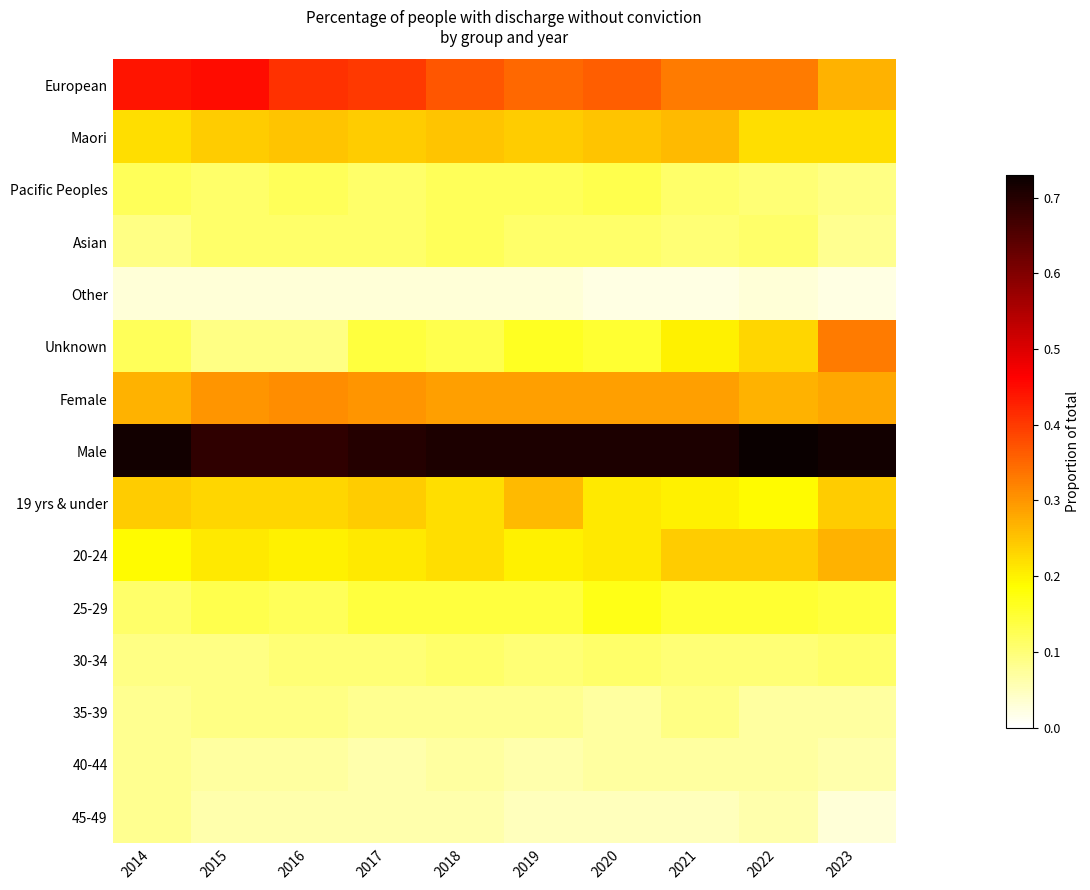

What is the greatest value displayed?

0.7